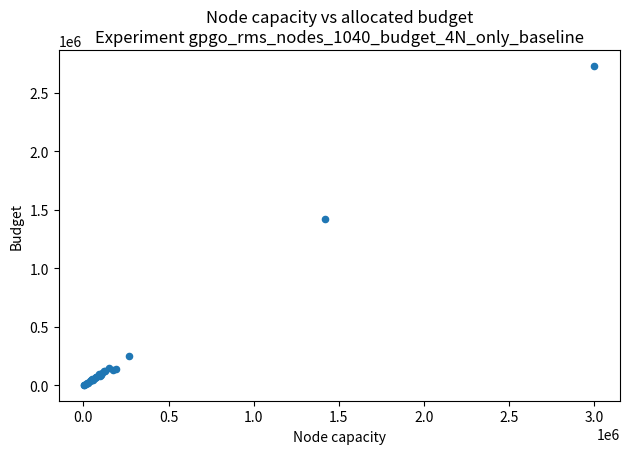

What Y value in the scatter plot is closest to 1367250?

1420000